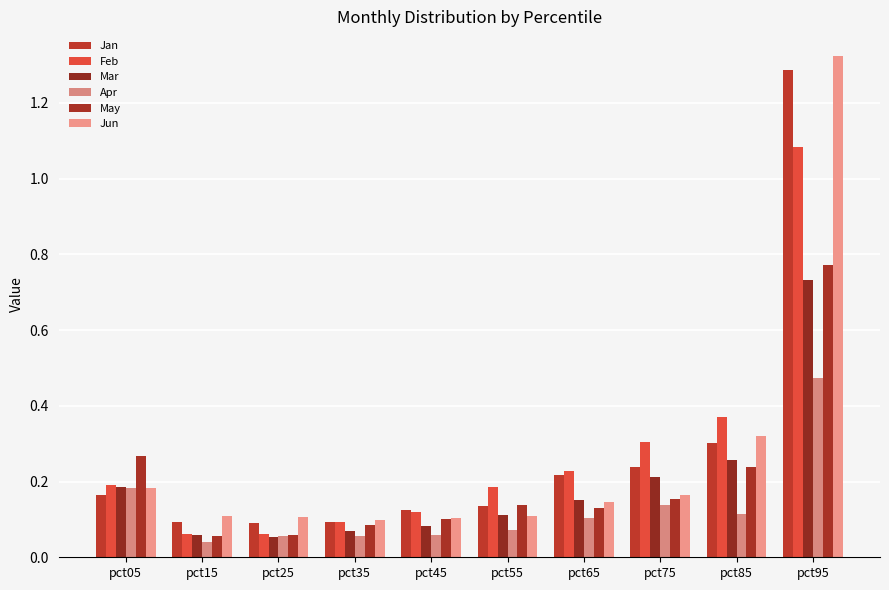

What is the difference between the highest and lowest values at pct75?

0.2